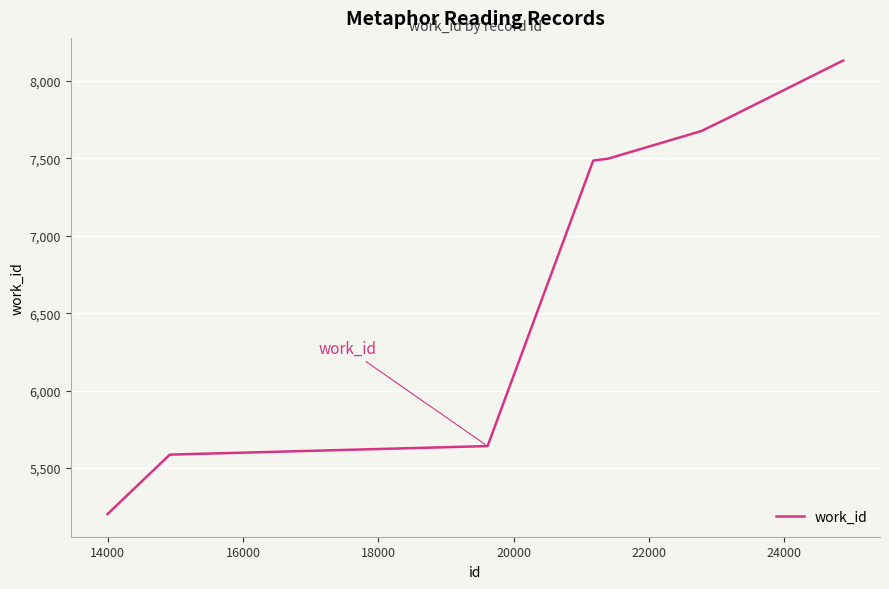

What is the difference between the maximum and minimum values?

2929